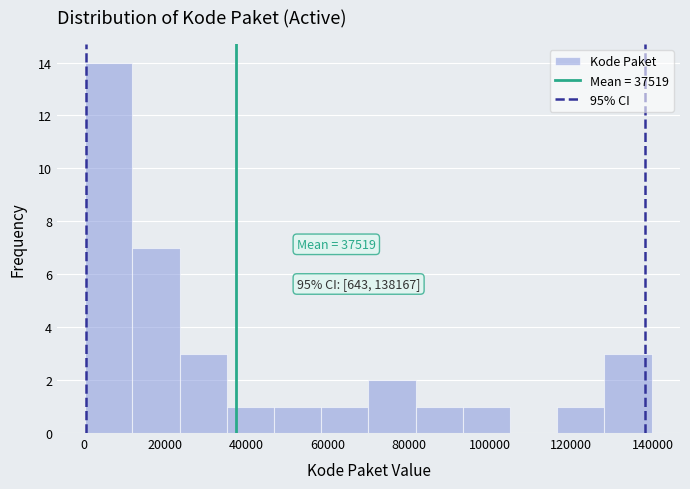

Over which range of the x-axis is the bar tallest?

0 to 12000